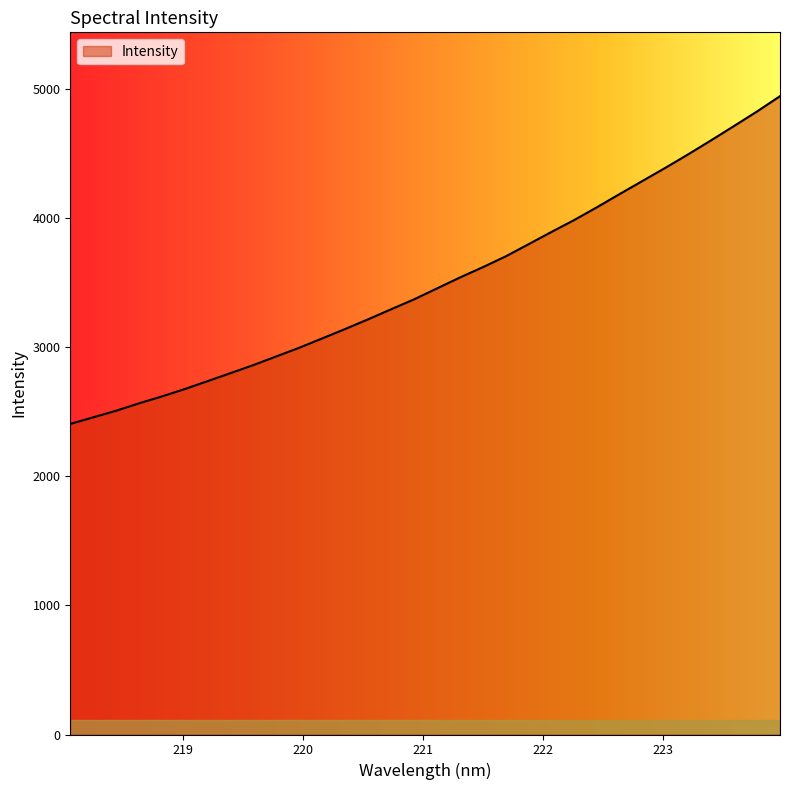

What is the maximum value shown in the chart?

4940.7